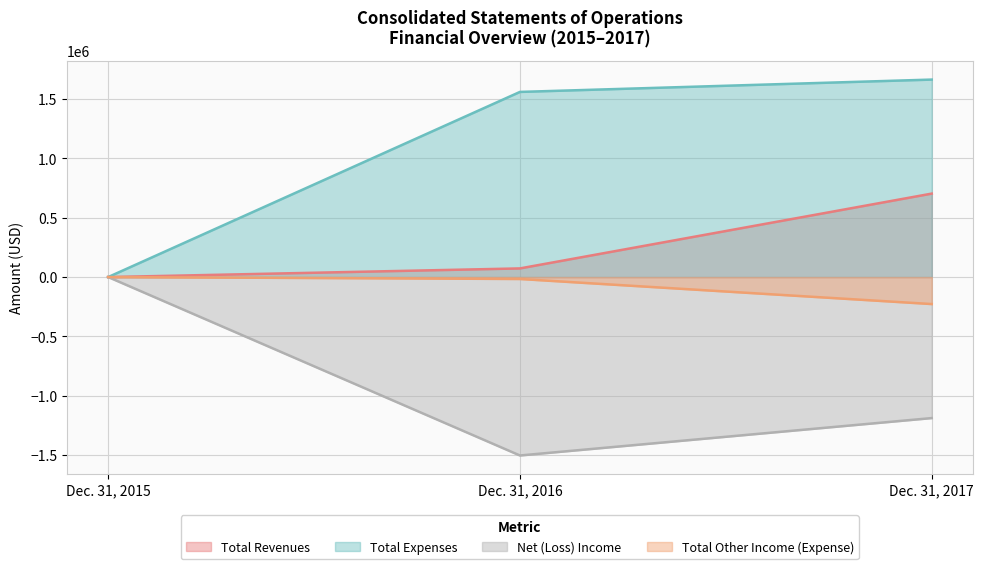

What is the maximum value for Total Revenues?

703521